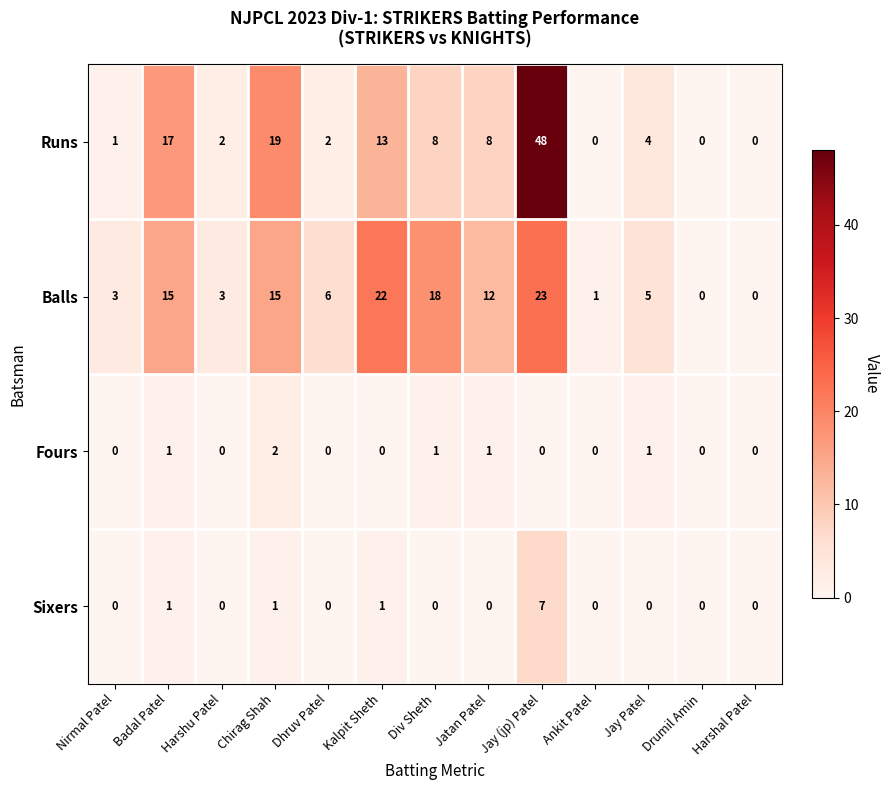

What is the sum of the Runs values at Div Sheth and Dhruv Patel?

10